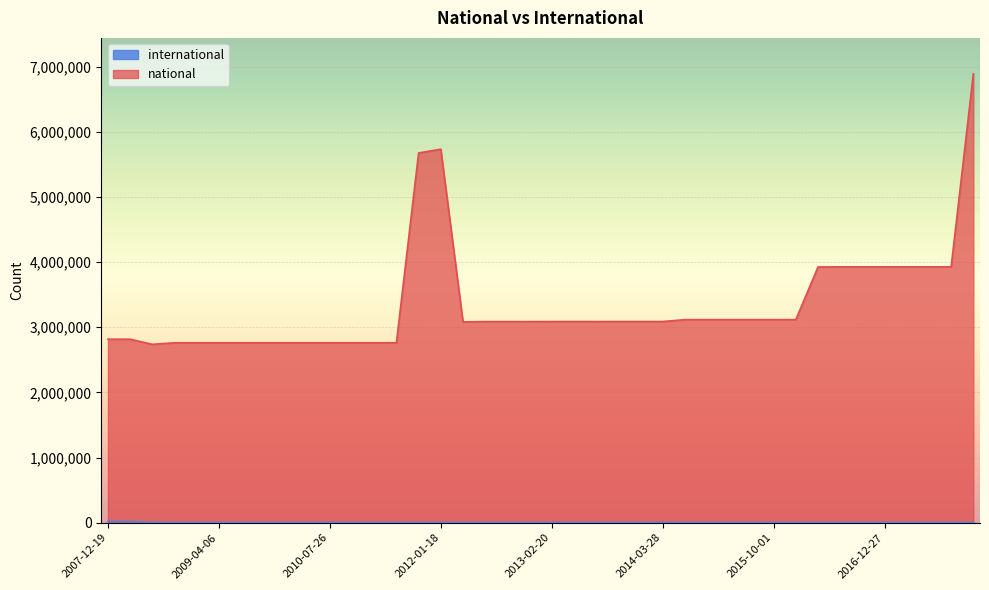

True or false: national has a value of 1755774 at 2009-04-06.

False